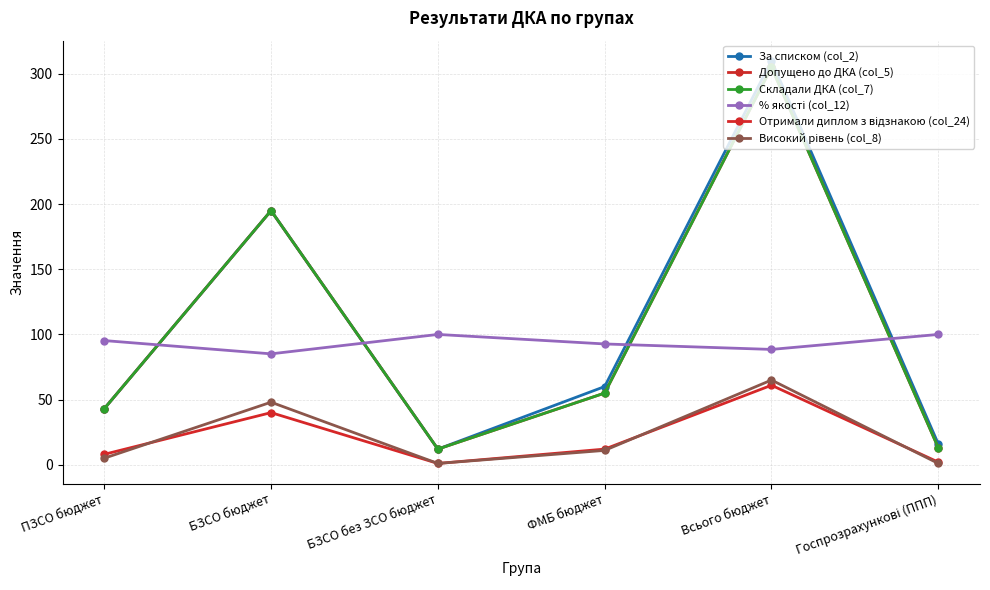

True or false: Отримали диплом з відзнакою (col_24) has a value of 18.1 at ФМБ бюджет.

False